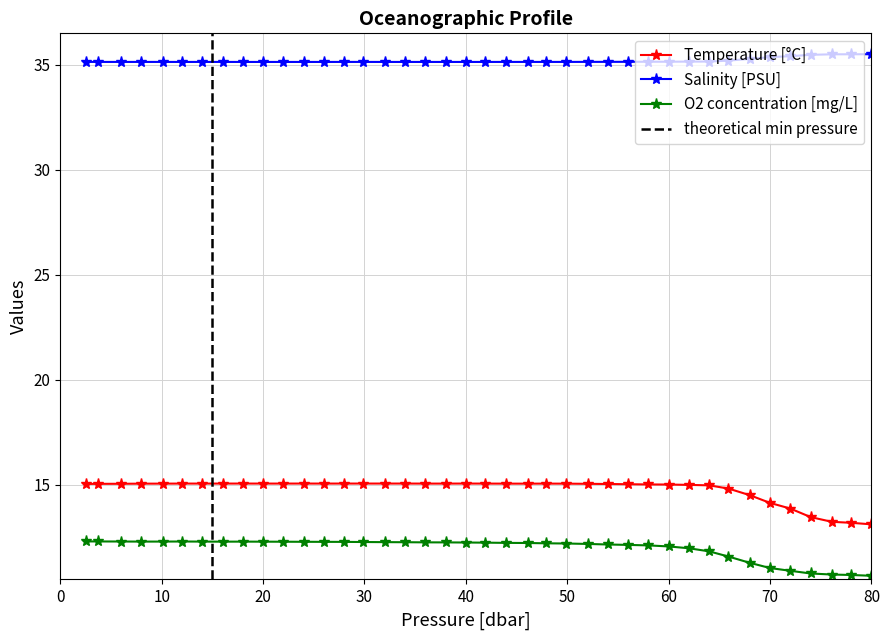

True or false: Salinity [PSU] and Temperature [°C] cross at least once.

False